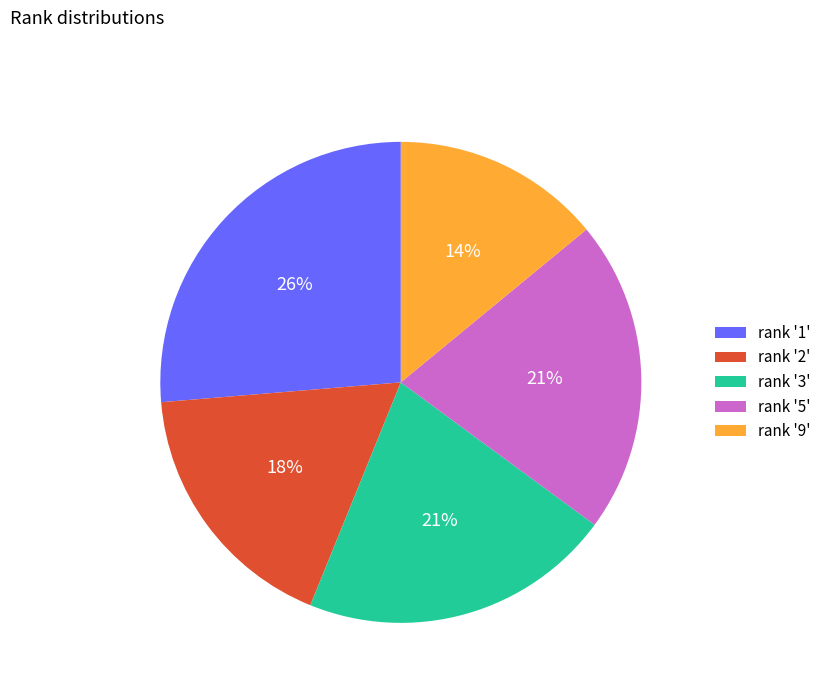

Combined, do rank '1' and rank '3' account for over 50%?

No